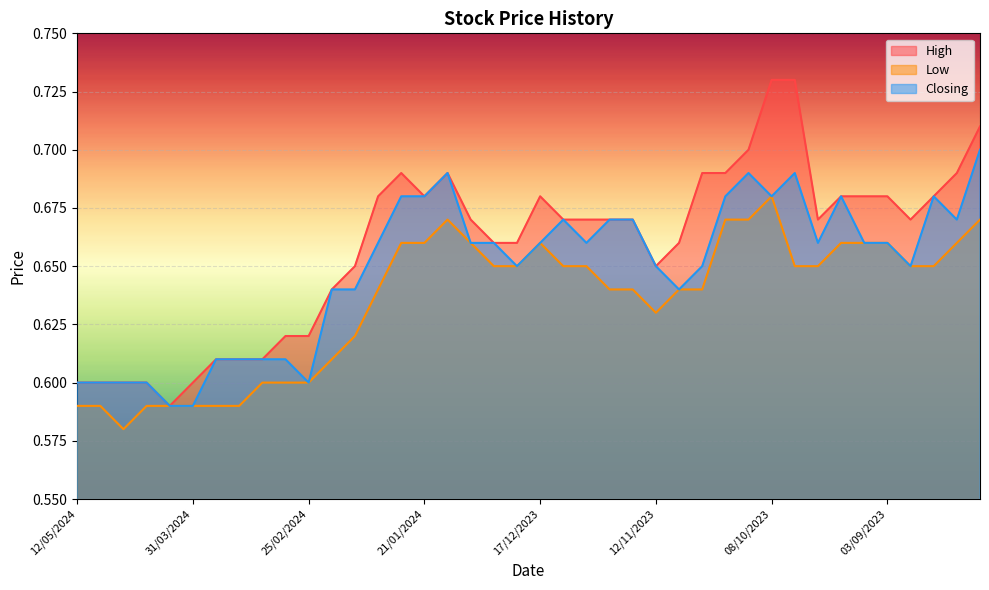

True or false: Low and Closing cross at least once.

False